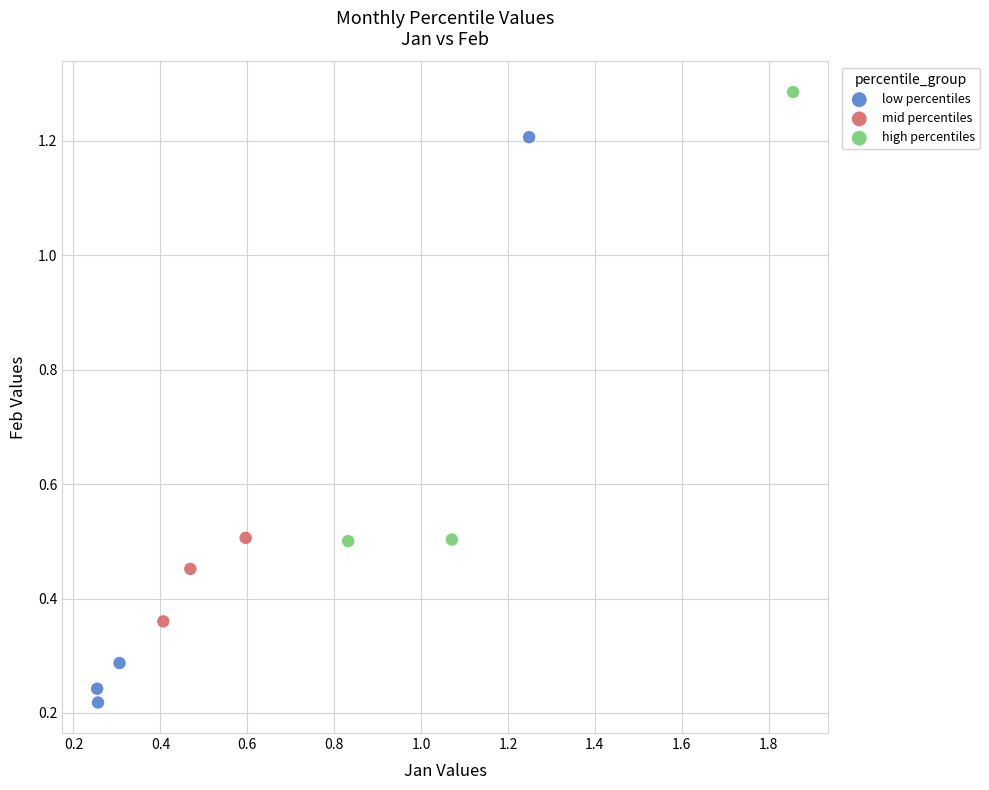

Which series reaches the minimum Y coordinate?

low percentiles